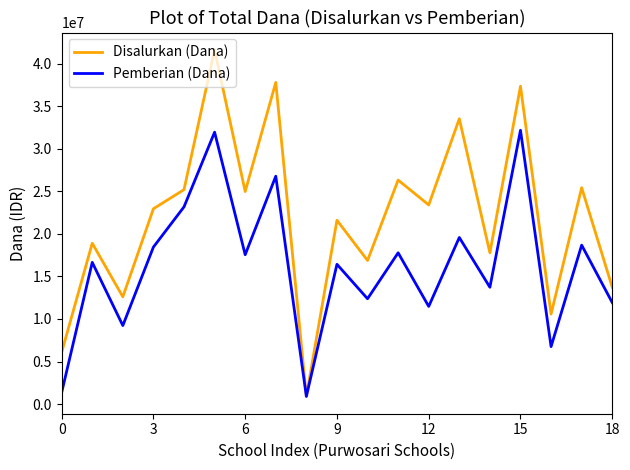

List the series in order of their overall mean, lowest first.

Pemberian (Dana), Disalurkan (Dana)